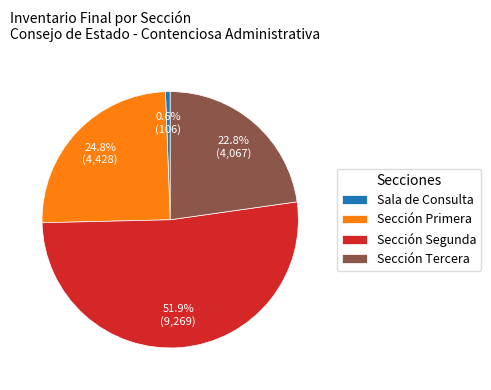

Does any single category account for the majority?

Yes